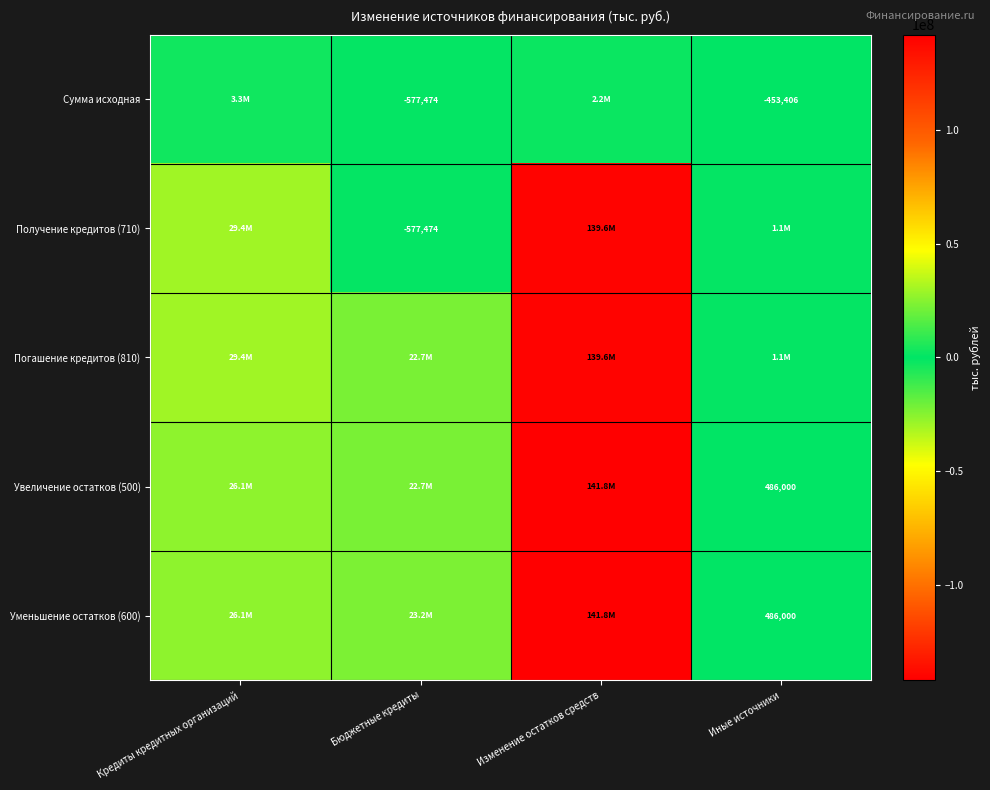

True or false: Уменьшение остатков (600) has a value of 280135.9 at Иные источники.

False